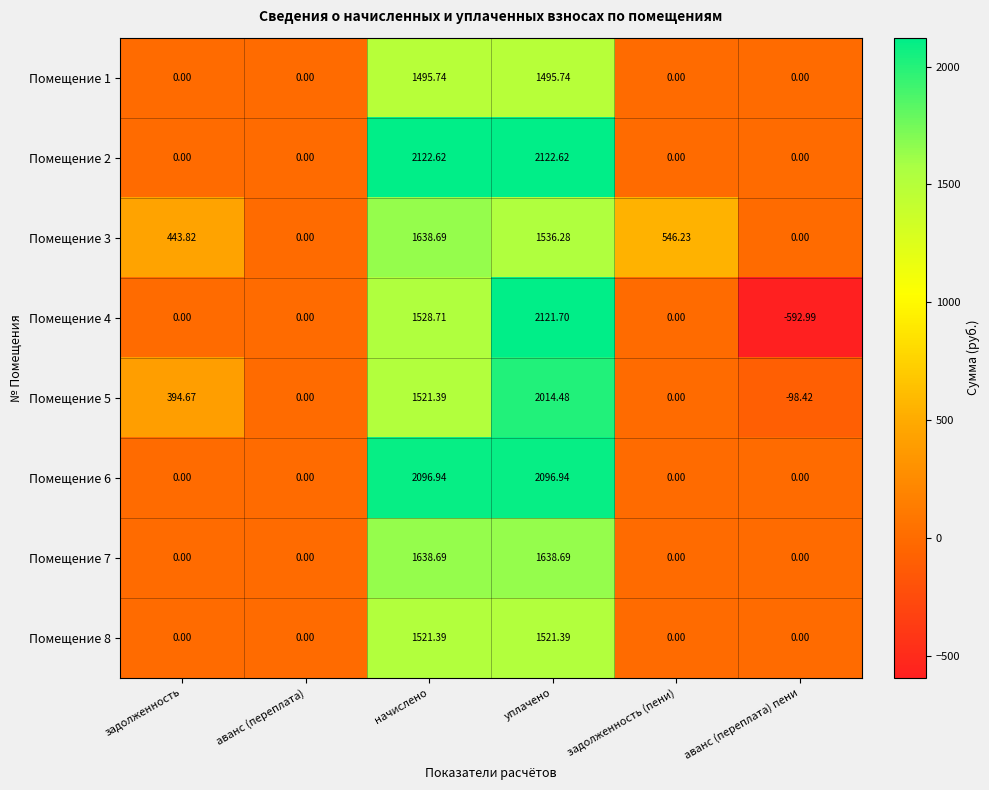

Is the value of Помещение 4 at аванс (переплата) greater than the value of Помещение 2 at уплачено?

No